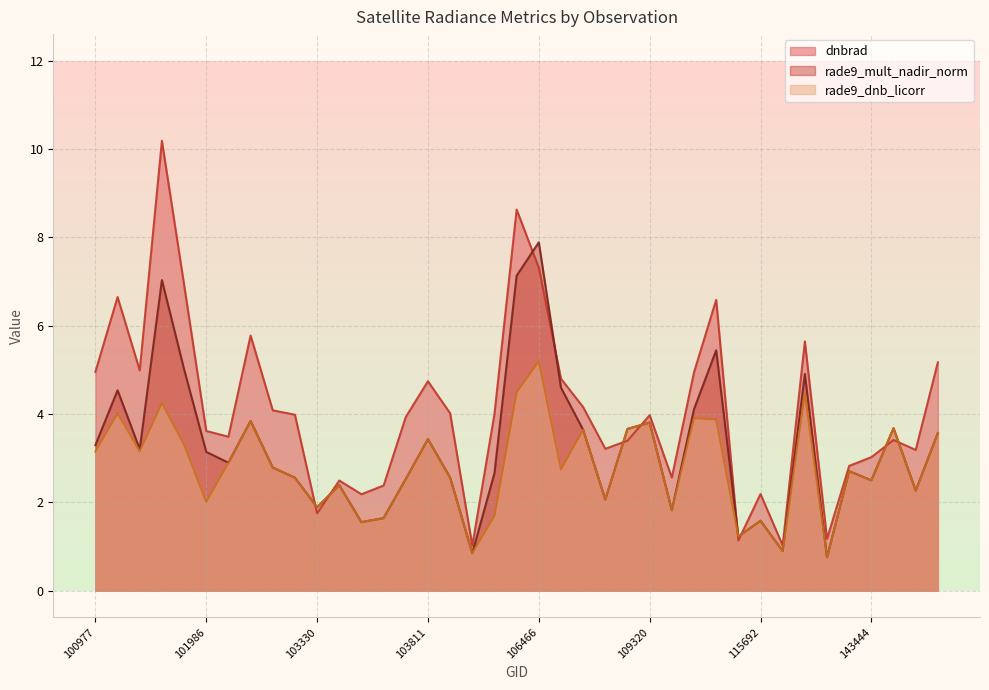

At which label does rade9_mult_nadir_norm reach its peak?

106466